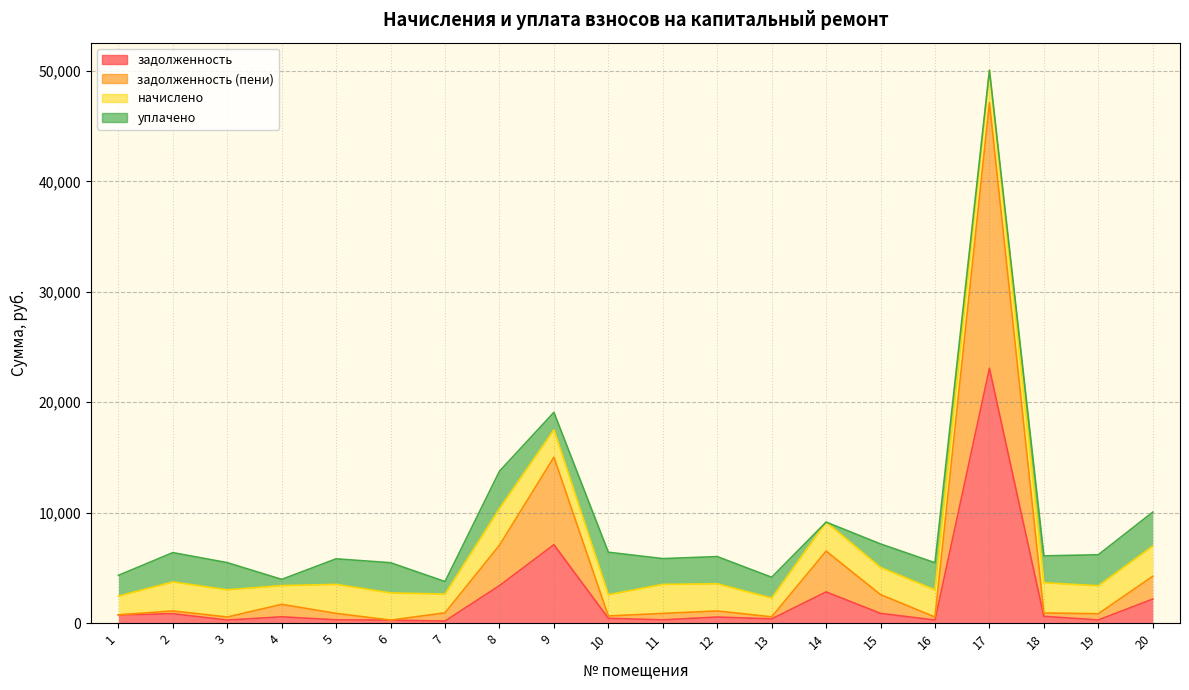

True or false: задолженность and задолженность (пени) cross at least once.

False